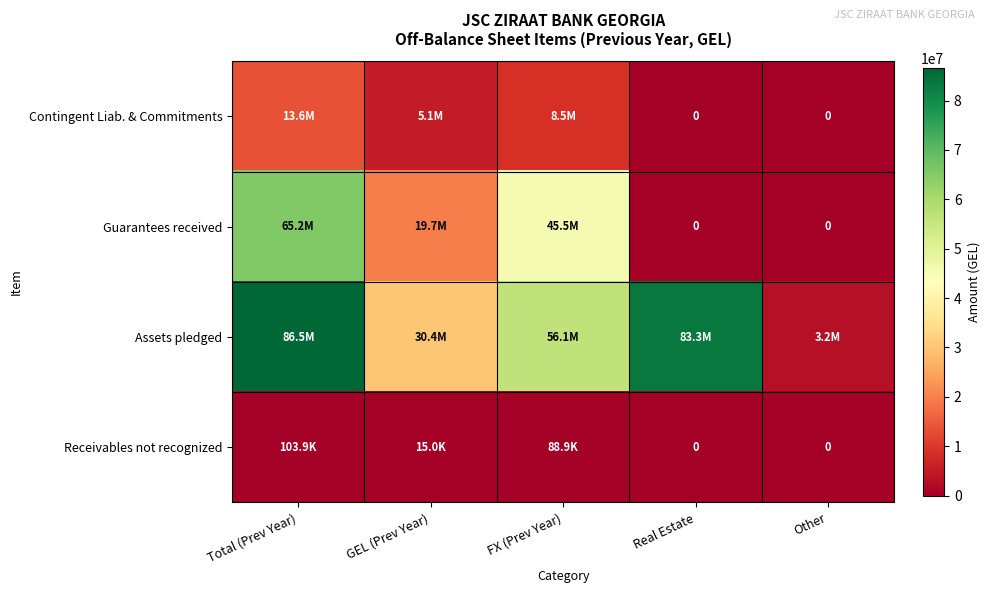

Count the Receivables not recognized values in the range 0 to 88939.

4